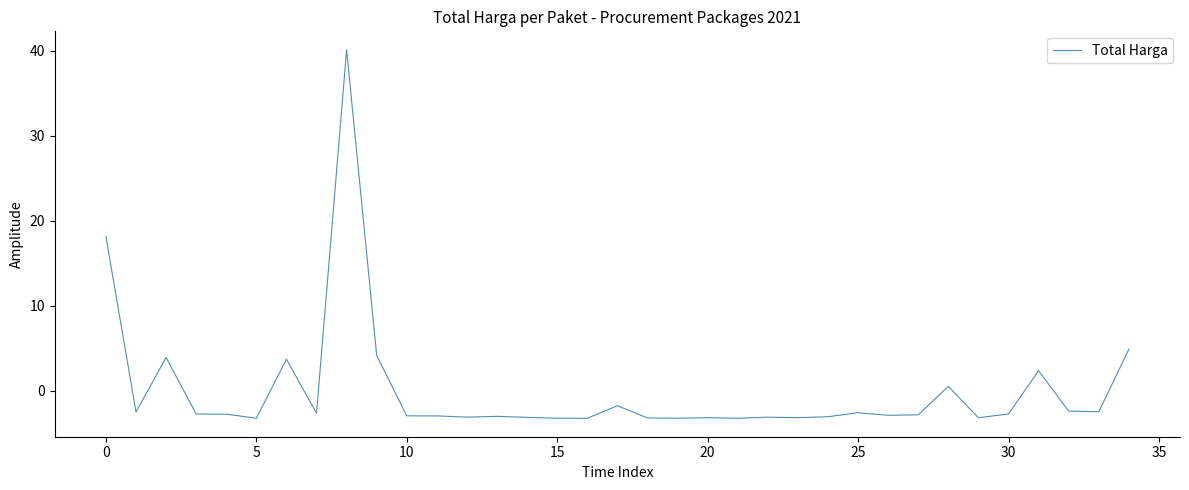

Does the chart display data point markers on the line(s)?

No